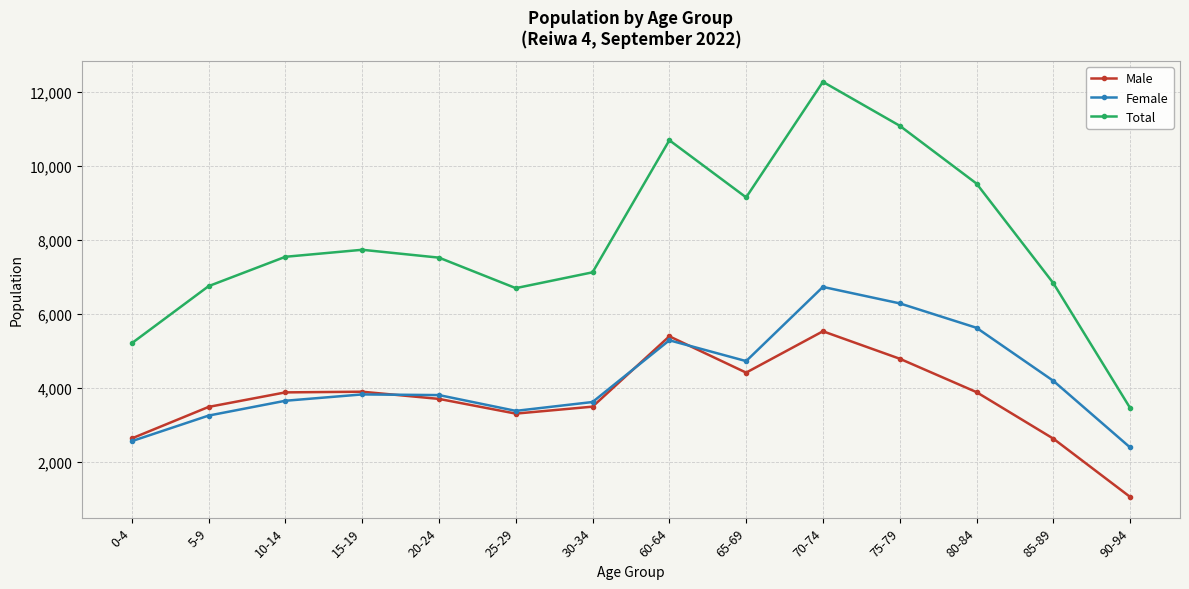

Read the Male value at 20-24, to the nearest 50.

3700